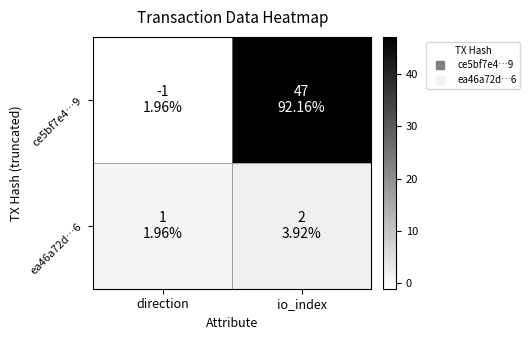

Rank the series by their average value, from highest to lowest.

ce5bf7e4…9, ea46a72d…6